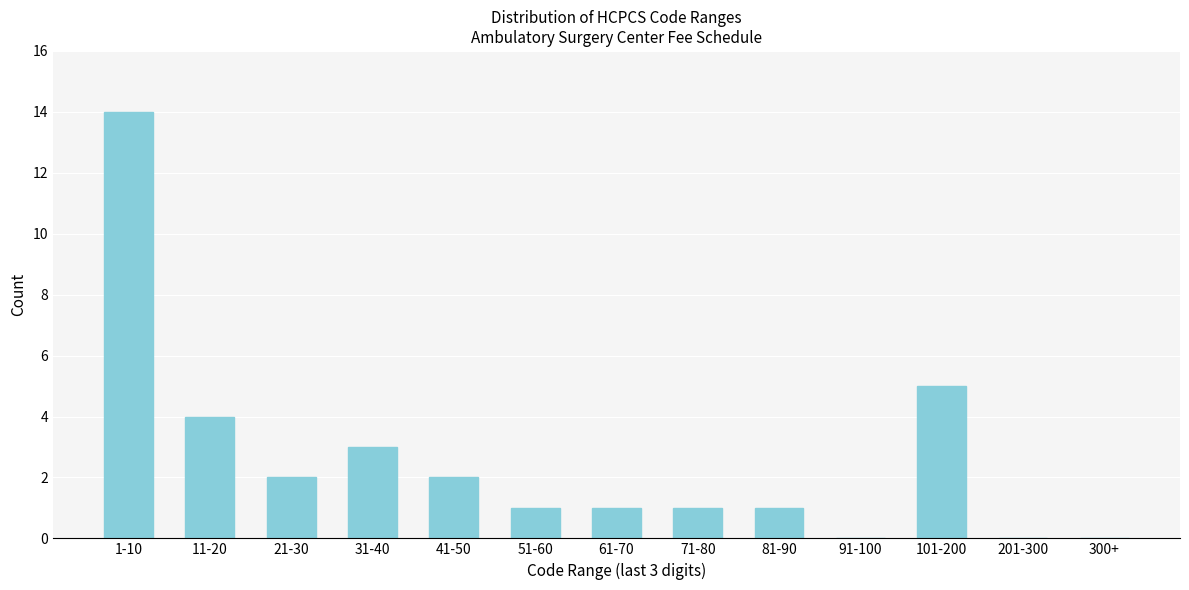

Reading left to right, transcribe all the data shown in this chart.

1-10=14	11-20=4	21-30=2	31-40=3	41-50=2	51-60=1	61-70=1	71-80=1	81-90=1	91-100=0	101-200=5	201-300=0	300+=0